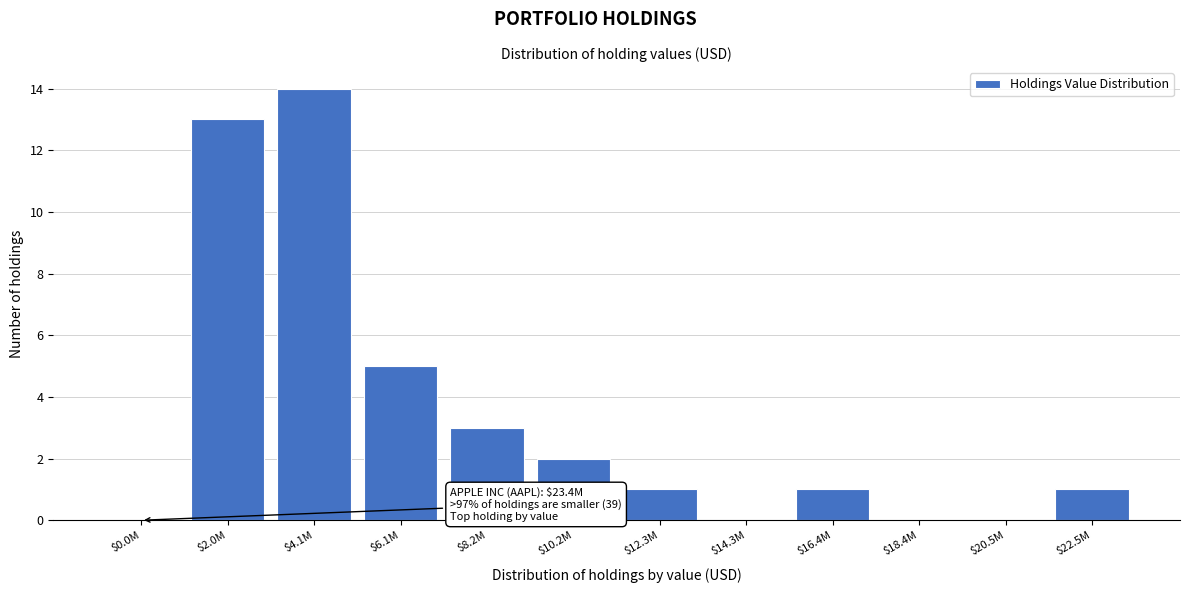

At which label is the value closest to 7?

$6.1M